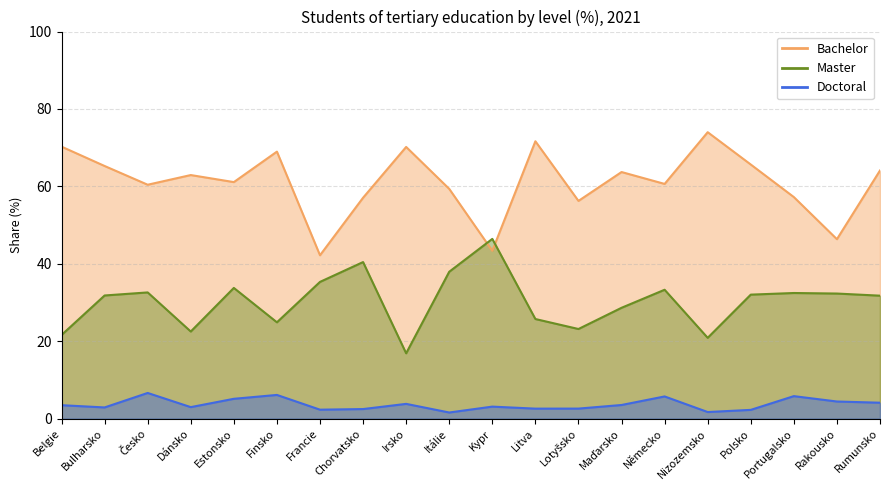

Rank the series at Rumunsko from highest to lowest value.

Bachelor, Master, Doctoral